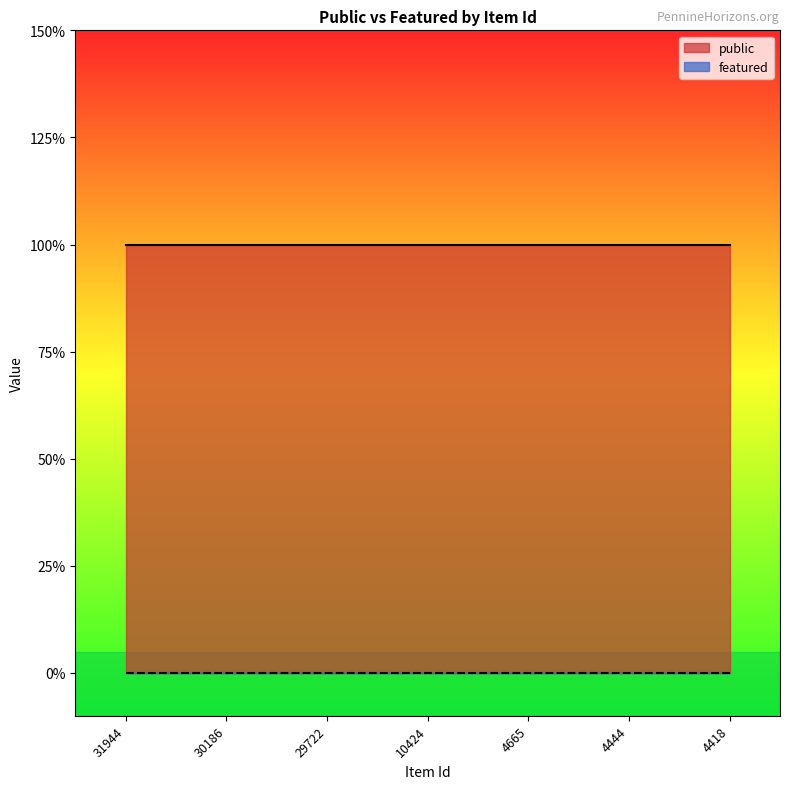

Which series has the largest total across all categories?

public